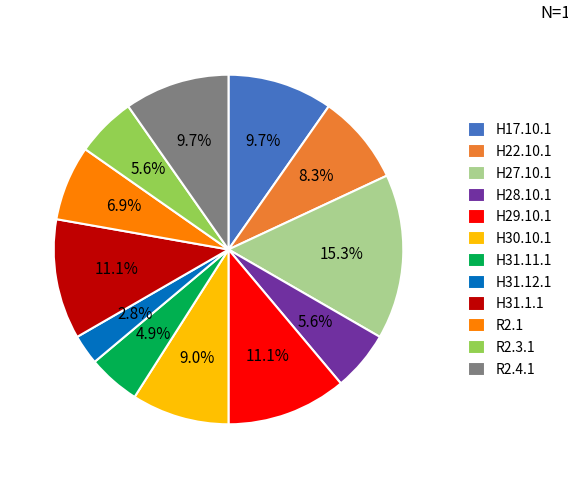

To the nearest percent, what is the combined percentage of H31.1.1 and H30.10.1?

20%